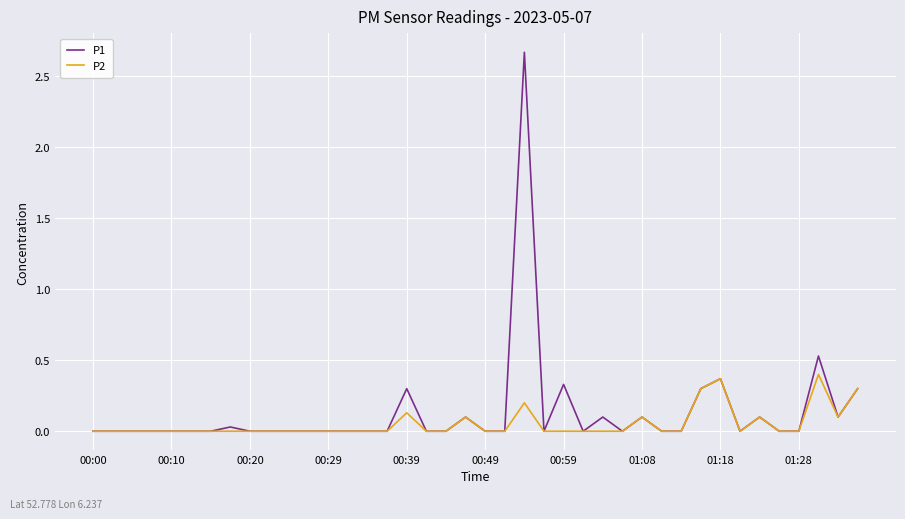

Which series has the largest range (max minus min)?

P1